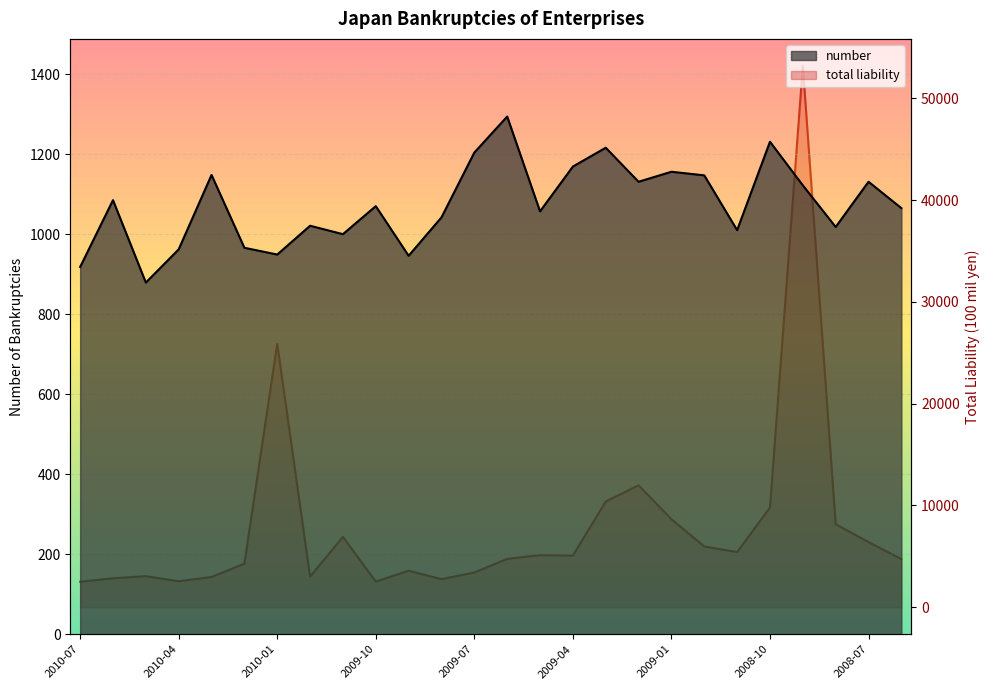

What are all the series names shown in the legend?

number, total liability